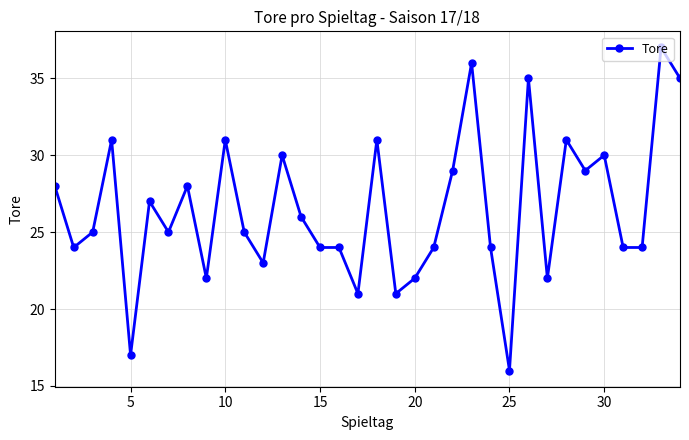

What is the difference between the maximum and minimum values?

21